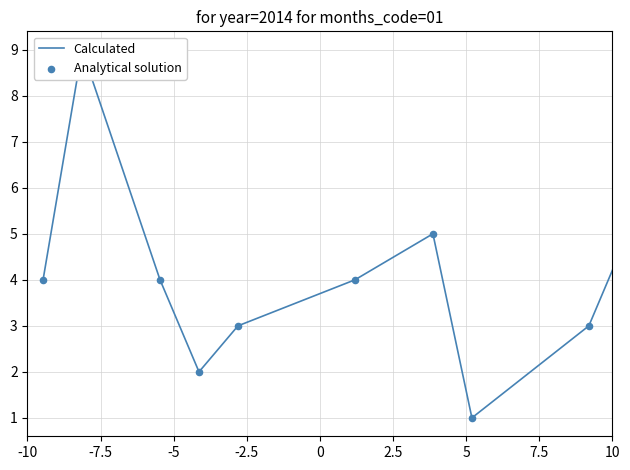

What are all the series names shown in the legend?

Calculated, Analytical solution